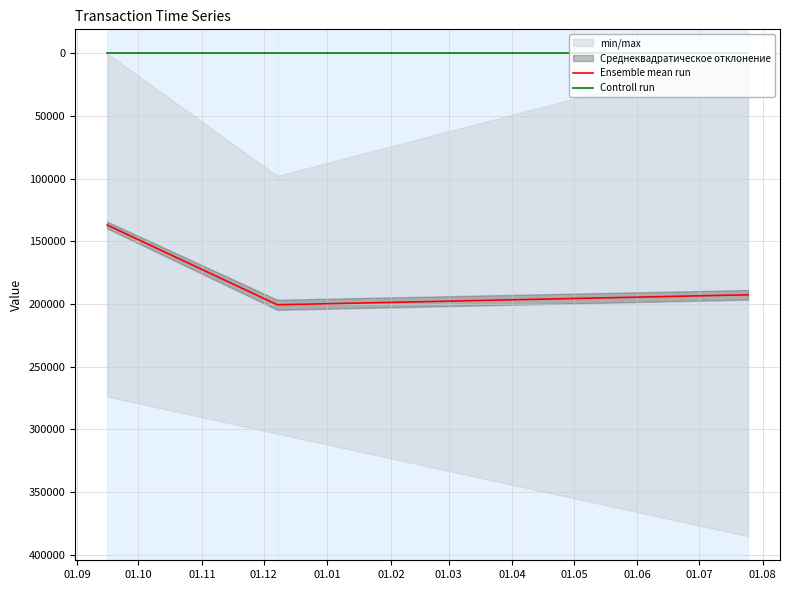

True or false: Ensemble mean run and Controll run intersect in this chart.

False